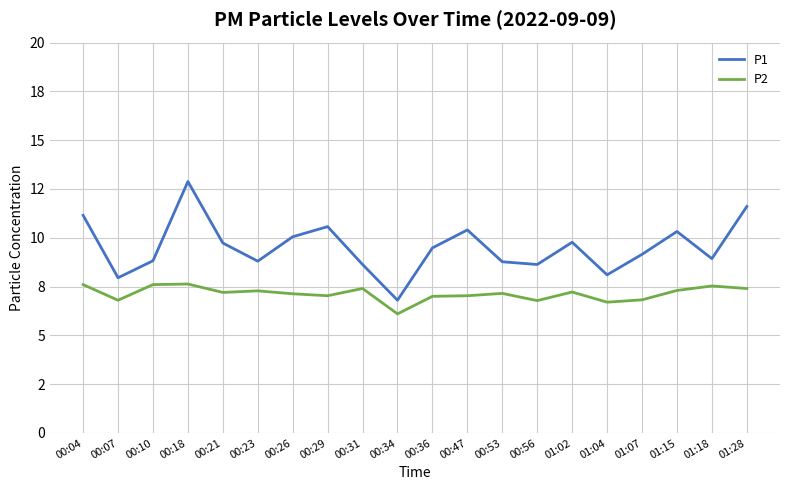

What are all the series names shown in the legend?

P1, P2